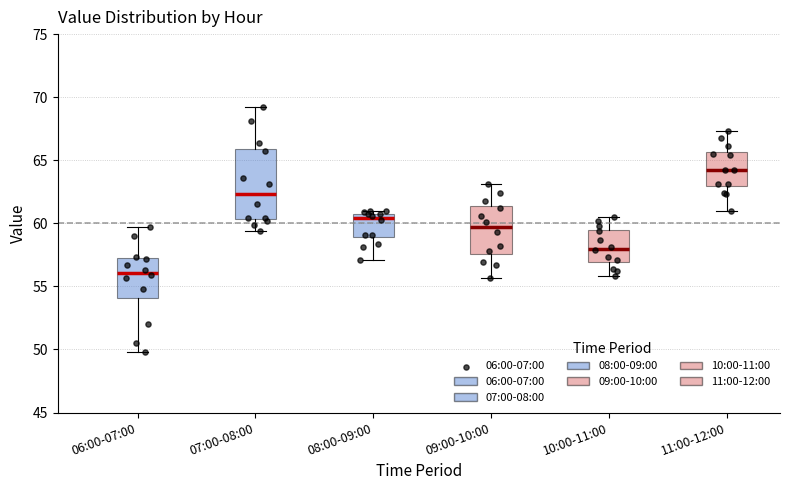

Reading left to right, transcribe this box plot: for each box, give where its median line is, the range the box spans, and where its two whiskers end, as read against the y-axis. The values are not printed on the chart, so give them approximately, as read against the axis.

06:00-07:00: median 56.0, box 54.0 to 57.0, whiskers 50.0 to 59.5
07:00-08:00: median 62.5, box 60.5 to 66.0, whiskers 59.5 to 69.0
08:00-09:00: median 60.5, box 59.0 to 61.0, whiskers 57.0 to 61.0 (just above the box's upper edge)
09:00-10:00: median 59.5, box 57.5 to 61.5, whiskers 55.5 to 63.0
10:00-11:00: median 58.0, box 57.0 to 59.5, whiskers 56.0 to 60.5
11:00-12:00: median 64.0, box 63.0 to 65.5, whiskers 61.0 to 67.5